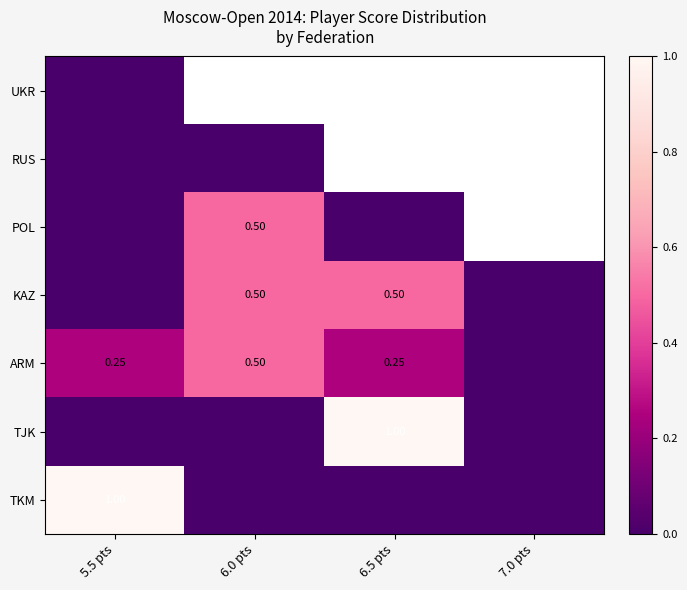

Is the value of TJK at 6.5 pts greater than the value of KAZ at 6.5 pts?

Yes